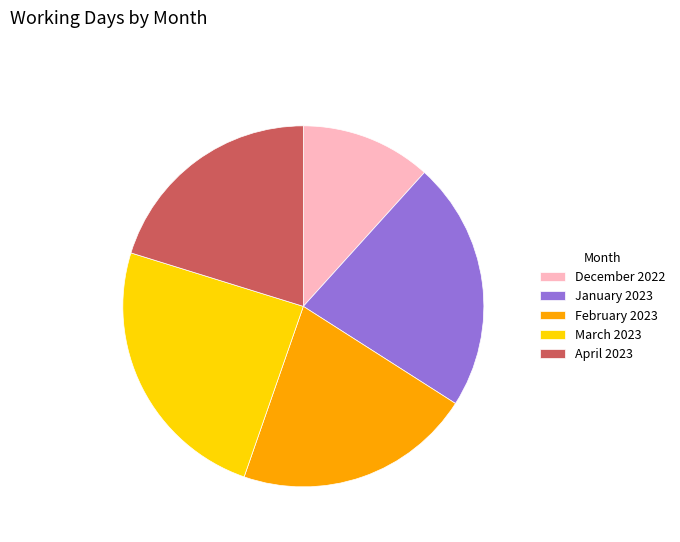

Count the number of slices in the pie.

5